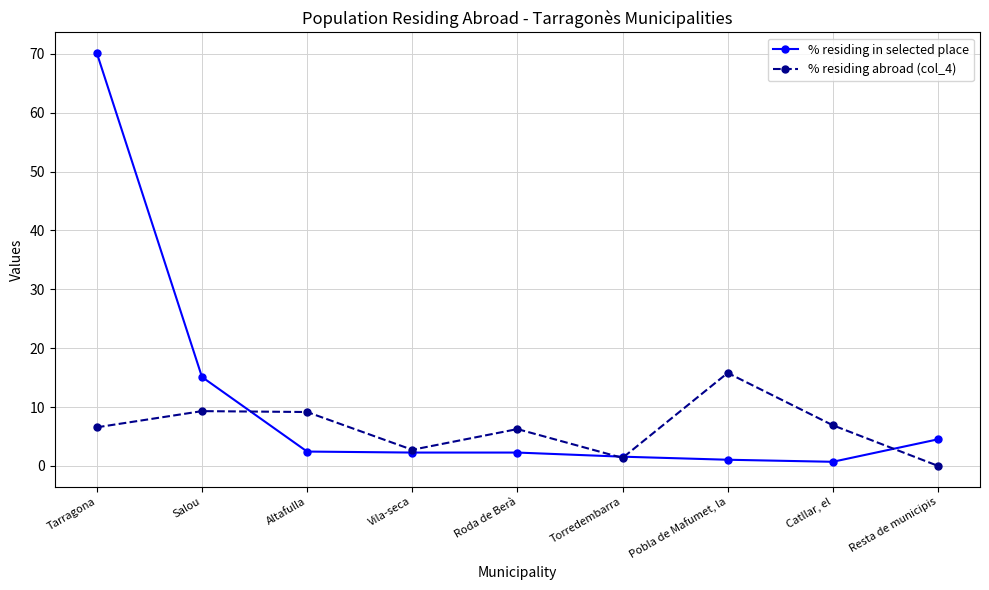

Where is % residing in selected place nearest to the value 35?

Salou